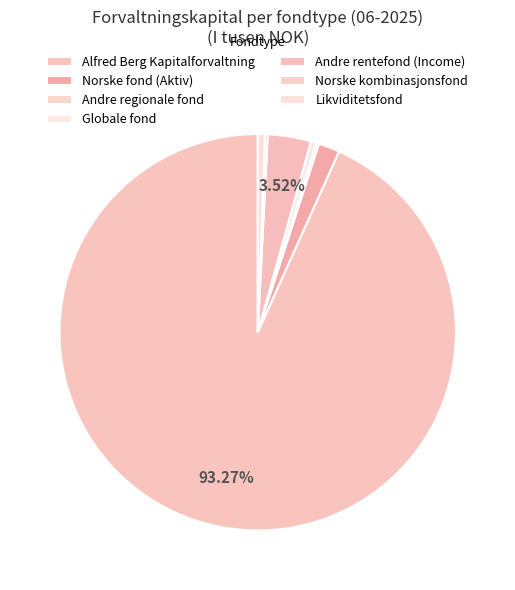

Does Andre rentefond represent more than half of the total?

No